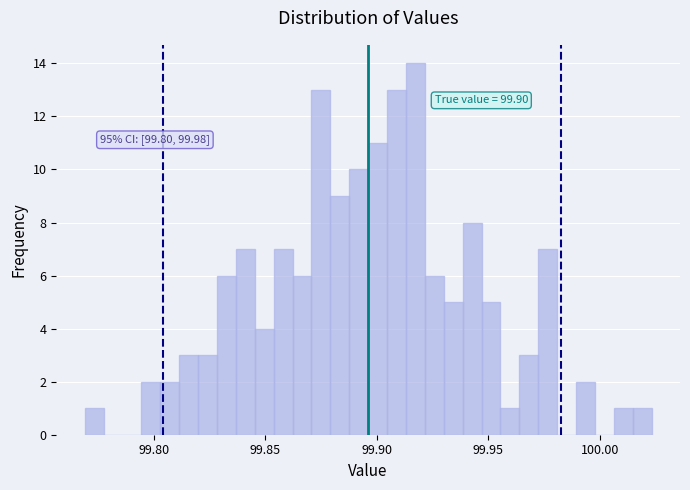

Around what value on the x-axis is the tallest bar? Give the approximate position of its centre, as read against the axis.

99.915